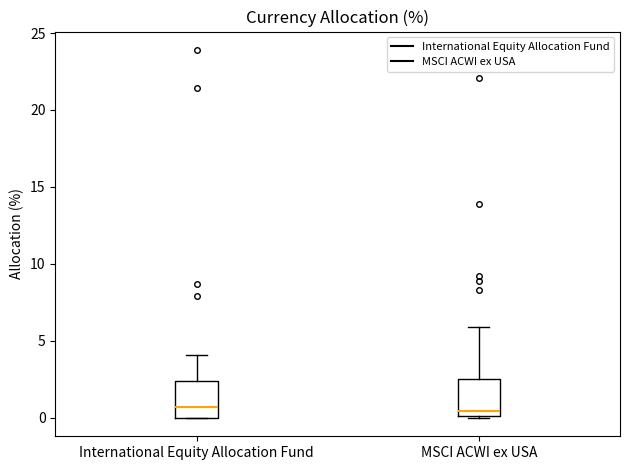

Reading left to right, read every box against the y-axis: the position of its median line, the range the box covers, and the ends of its whiskers. The values are not printed on the chart, so give them approximately, as read against the axis.

International Equity Allocation Fund: median 0.5, box 0.0 to 2.5, whiskers 0.0 to 4.0
MSCI ACWI ex USA: median 0.5, box 0.0 to 2.5, whiskers 0.0 to 6.0